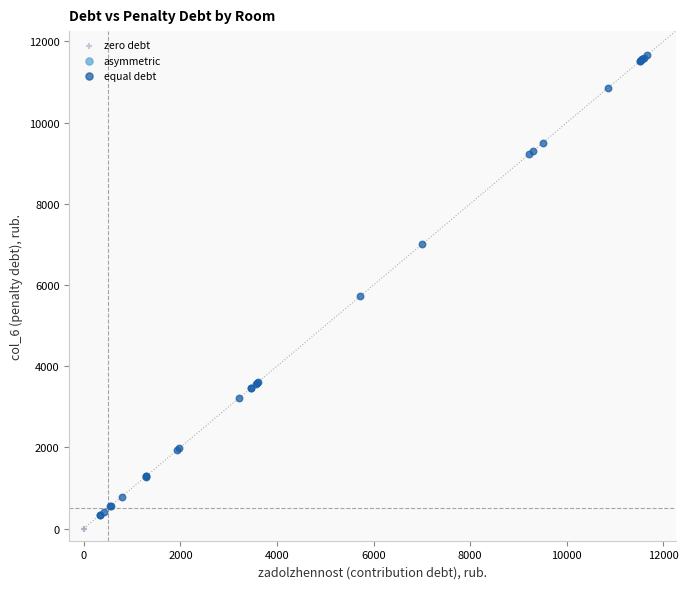

Which series reaches the maximum Y coordinate?

equal debt